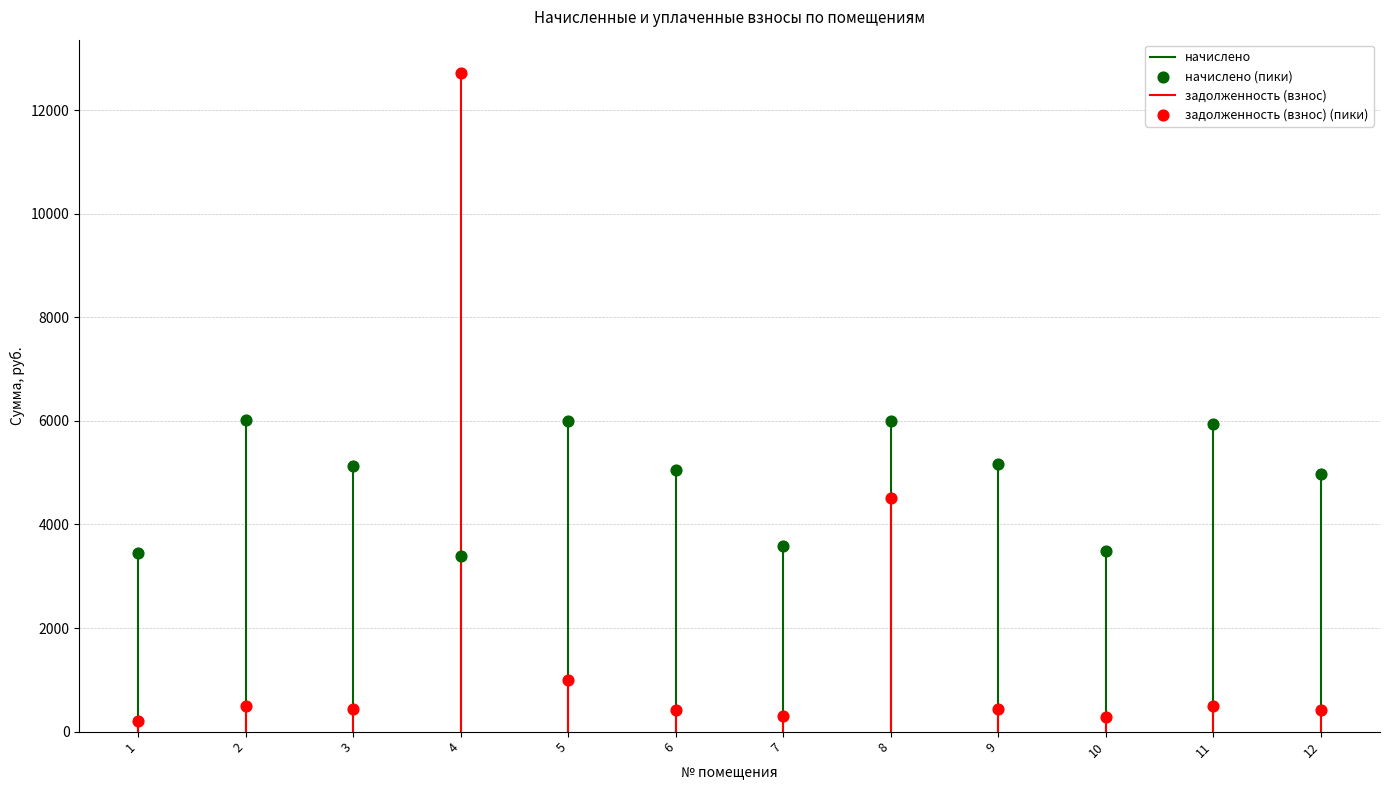

Which series contains the highest Y value?

задолженность (взнос) (пики)